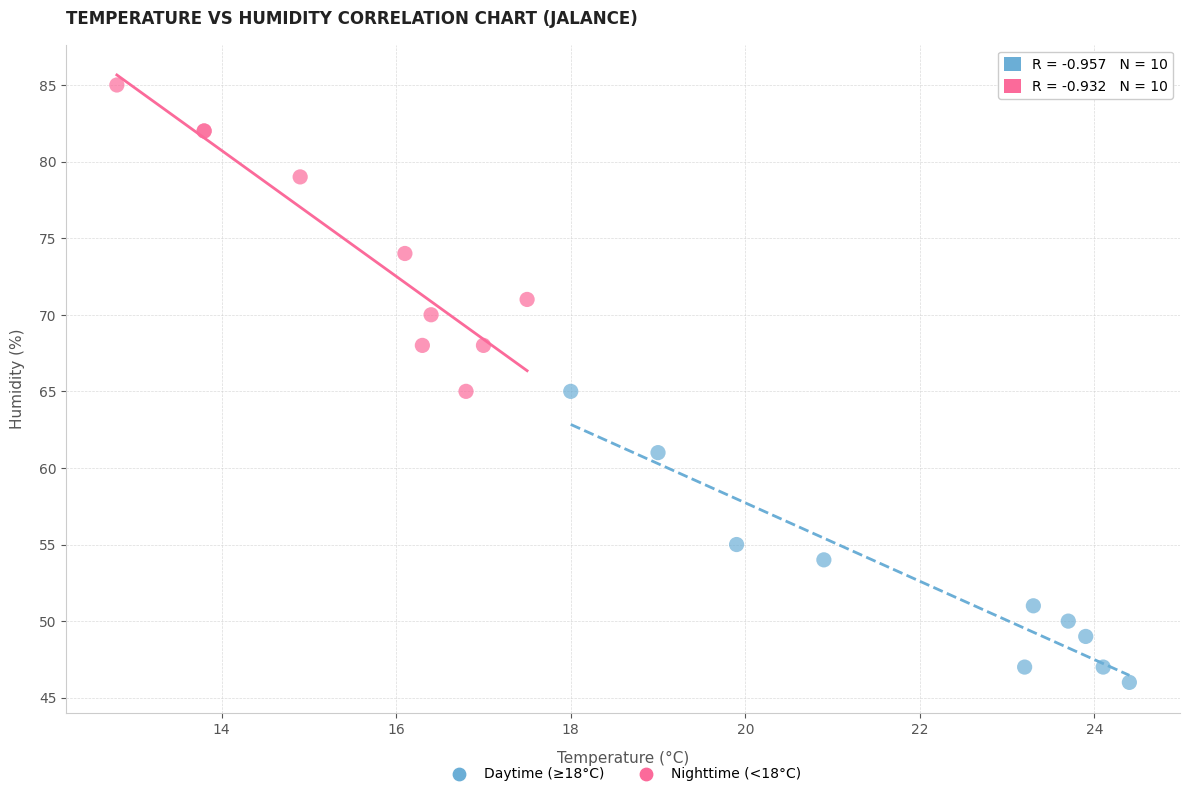

Which series contains the lowest Y value?

Daytime (≥18°C)